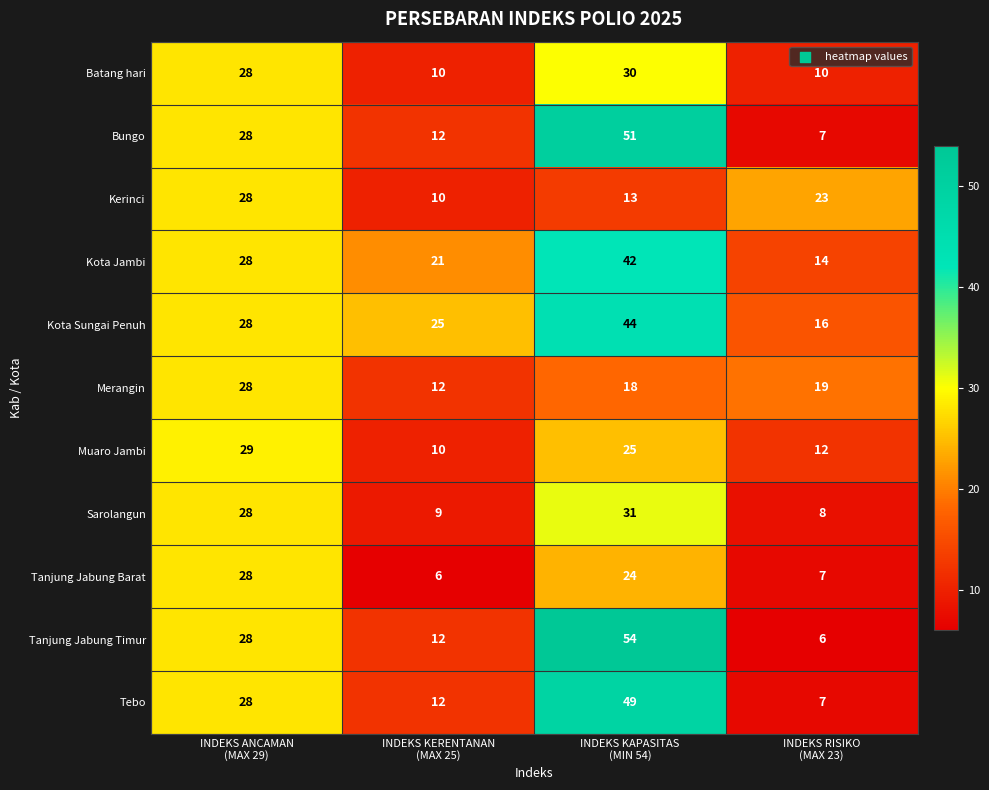

What is the difference between the maximum and minimum values in the Kota Jambi series?

28